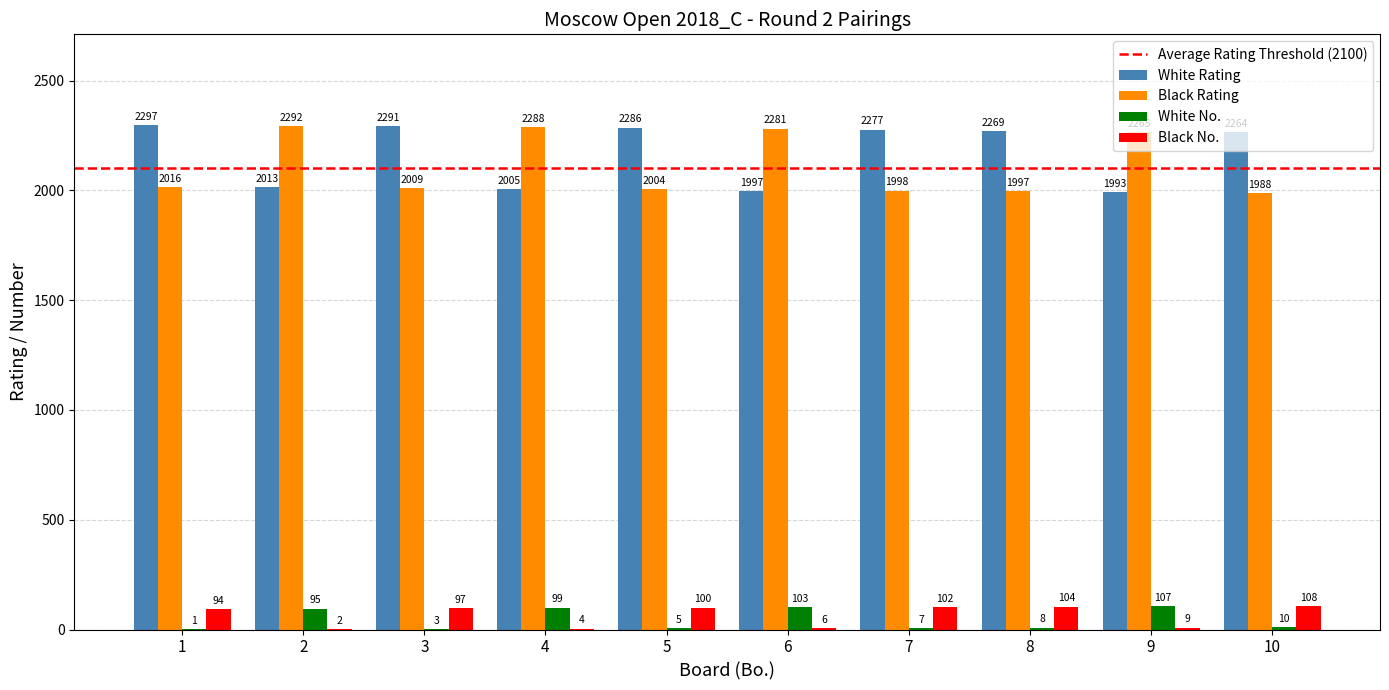

True or false: Black No. has a value of 104 at 8.

True